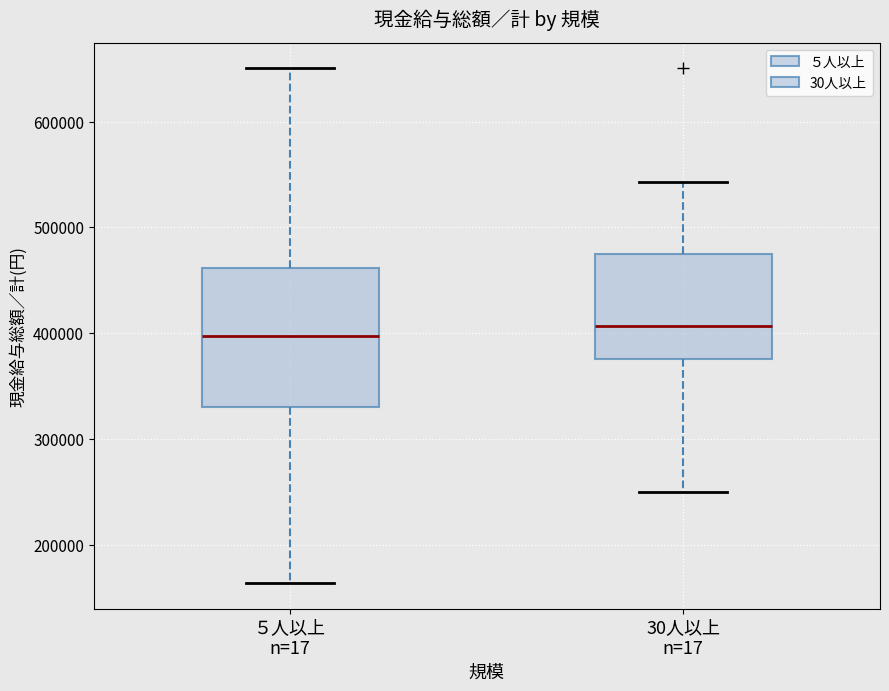

Reading left to right, read every box against the y-axis: the position of its median line, the range the box covers, and the ends of its whiskers. The values are not printed on the chart, so give them approximately, as read against the axis.

５人以上 n=17: median 400000, box 330000 to 460000, whiskers 160000 to 650000
30人以上 n=17: median 410000, box 380000 to 470000, whiskers 250000 to 540000